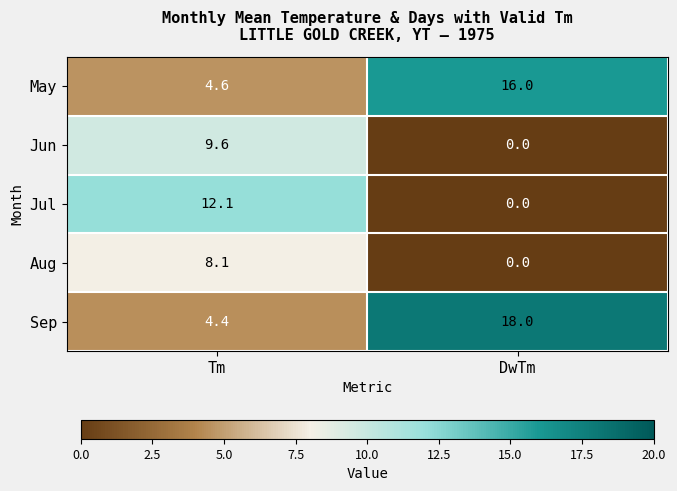

What is the difference between the highest and lowest values at DwTm?

18.0